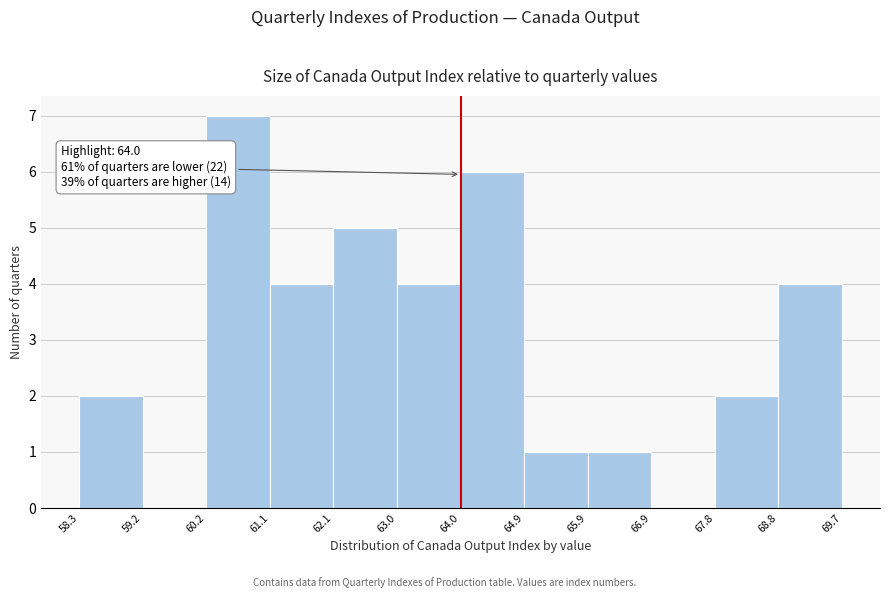

Which range on the x-axis has the tallest bar?

60.2 to 61.1